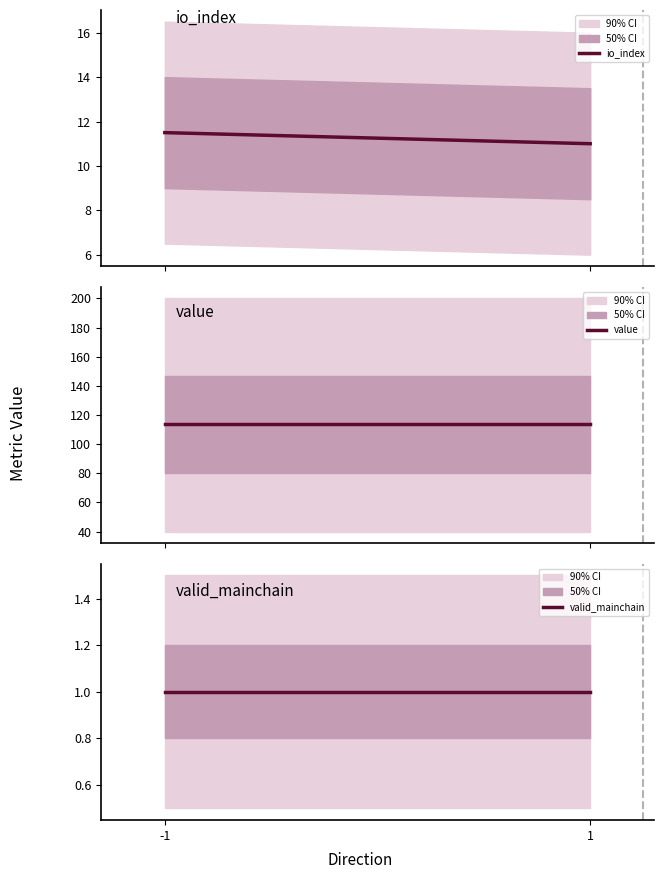

What is the sum of all valid_mainchain values?

2.0